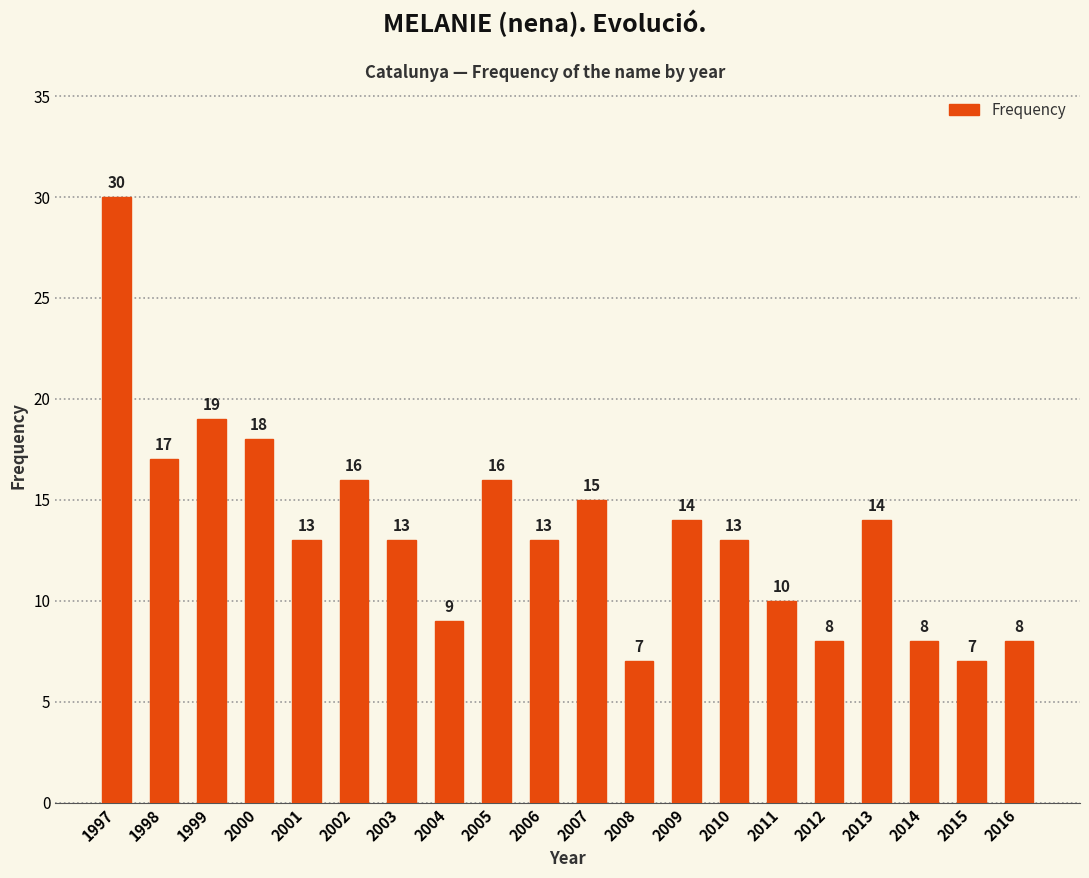

What is the change in value from 2000 to 2011?

-8